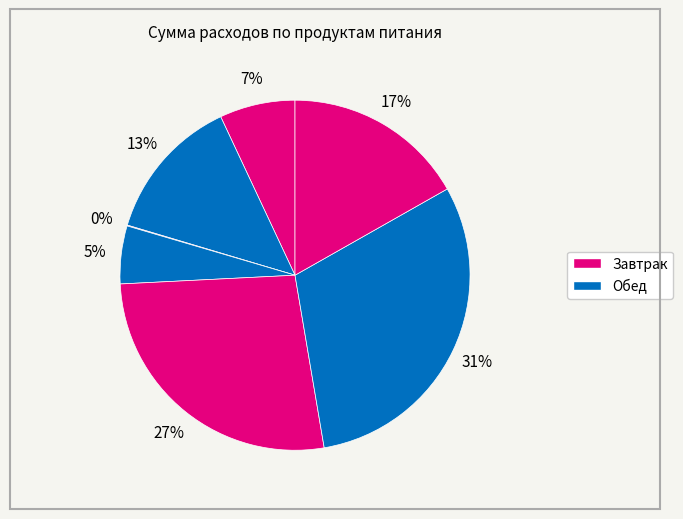

How many segments does this pie chart have?

7